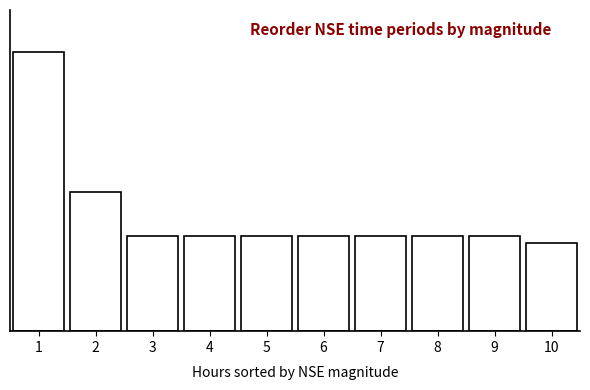

Are the bars horizontal?

No